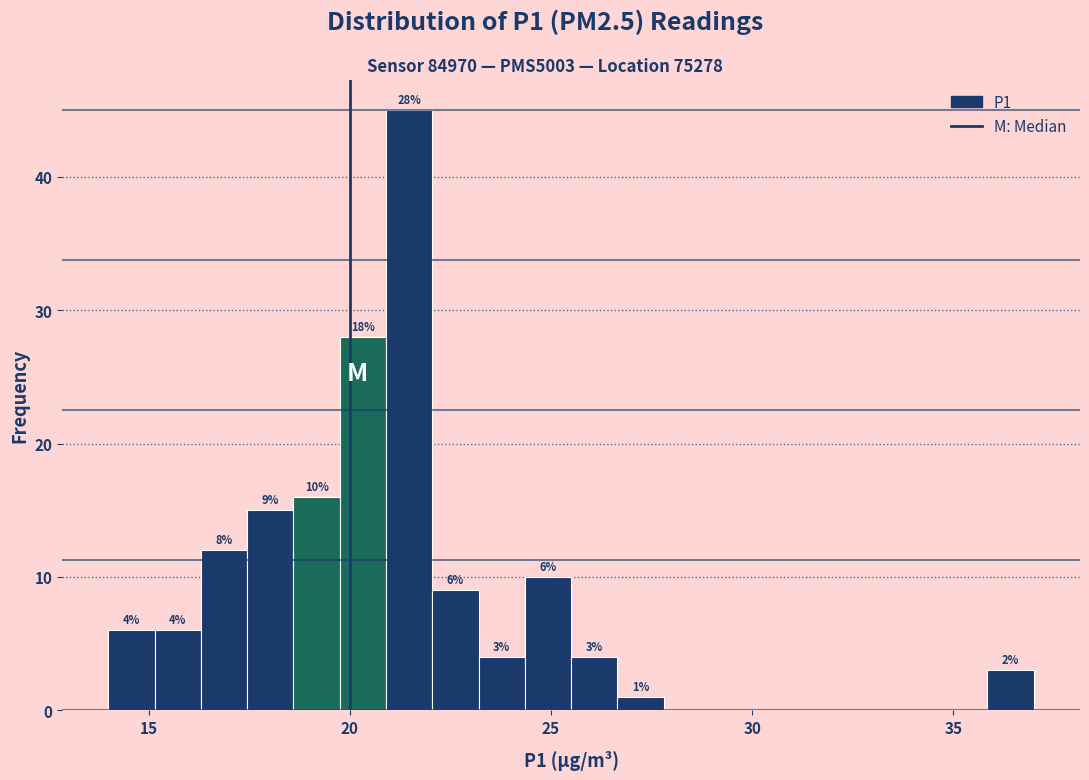

Read against the x-axis, roughly where is the centre of the tallest bar?

21.5